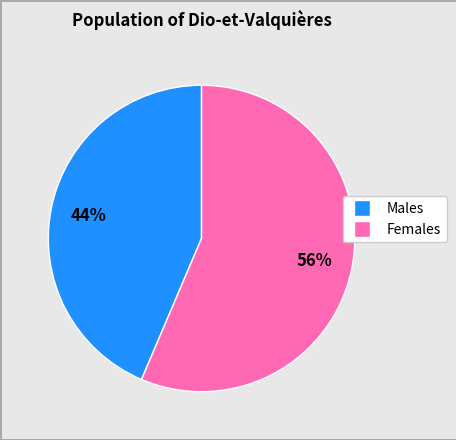

Is there any slice that represents more than half of the pie?

Yes